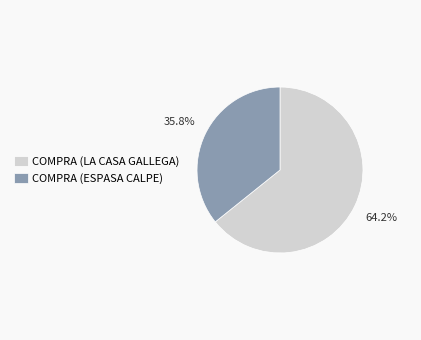

To the nearest percent, what portion does COMPRA (ESPASA CALPE) represent?

36%